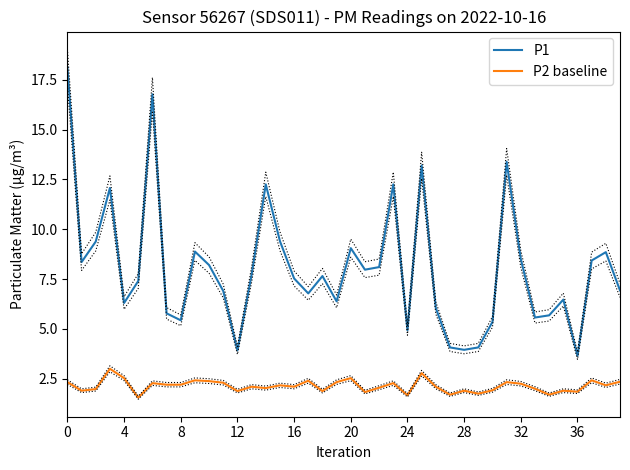

What is the total value across all series at 14?

14.3